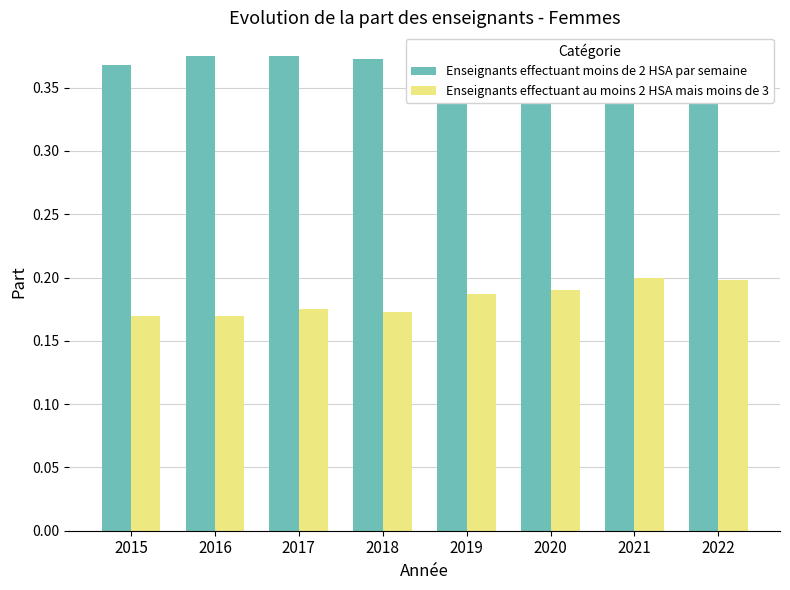

The value of Enseignants effectuant au moins 2 HSA mais moins de 3 at 2017 is 0.2. True or false?

True